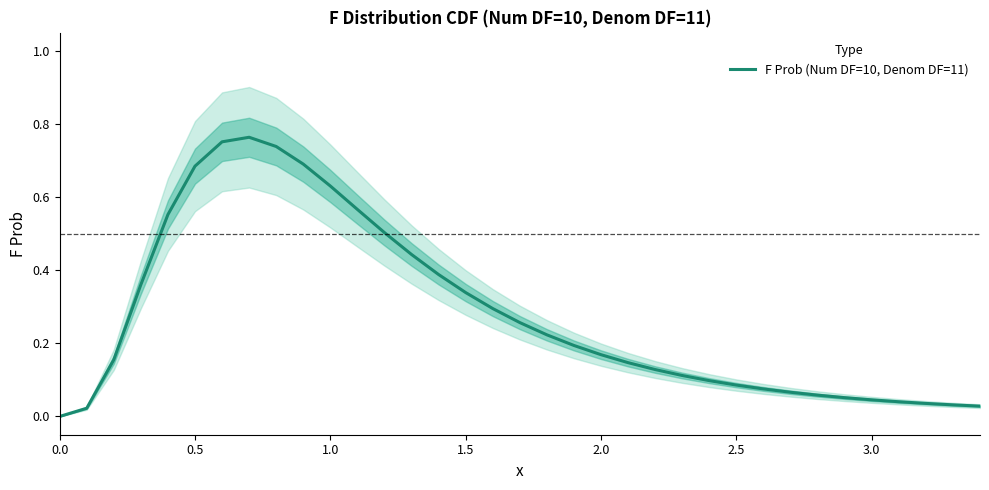

Does the chart display data point markers on the line(s)?

No